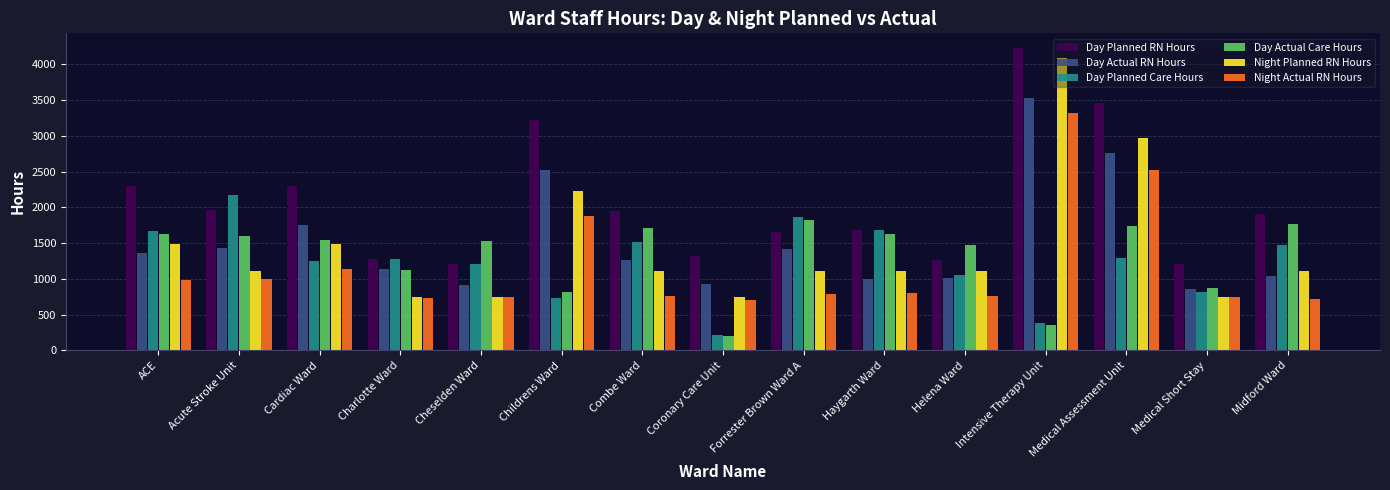

Is it true that Day Planned RN Hours equals 1903.5 at Midford Ward?

True